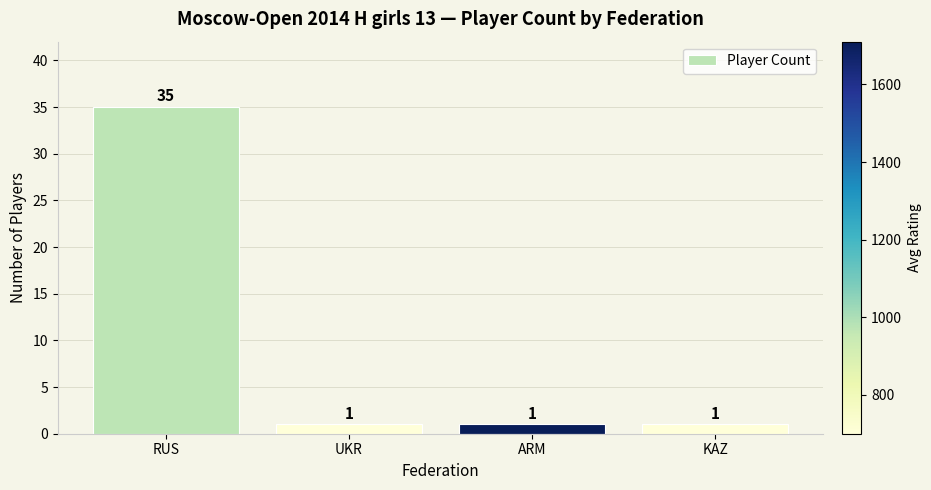

What position from the left is UKR?

2